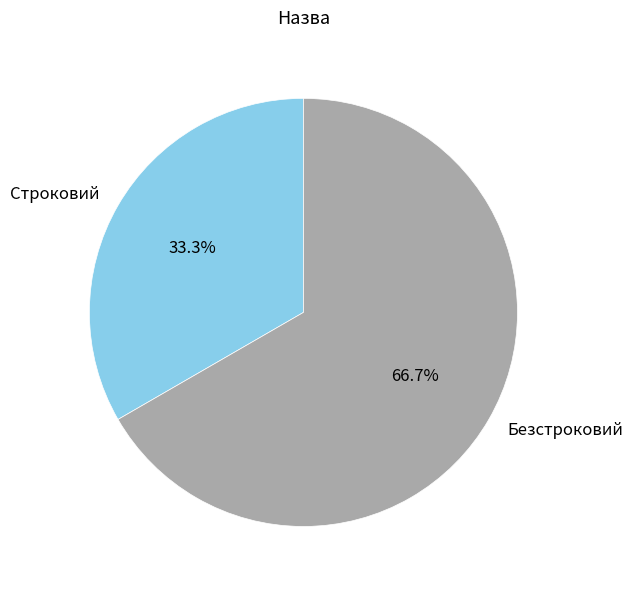

What is the total percentage of Безстроковий and Строковий?

100.0%